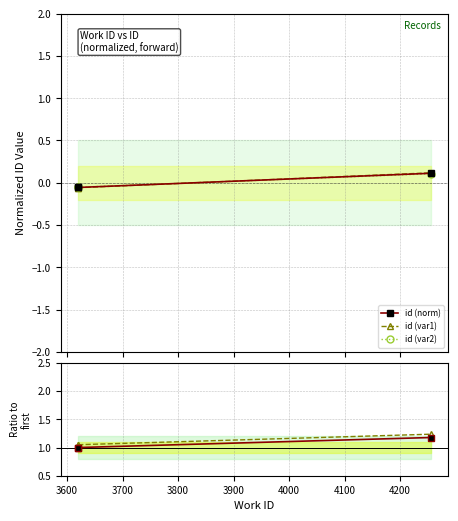

Does the chart have visible grid lines?

Yes